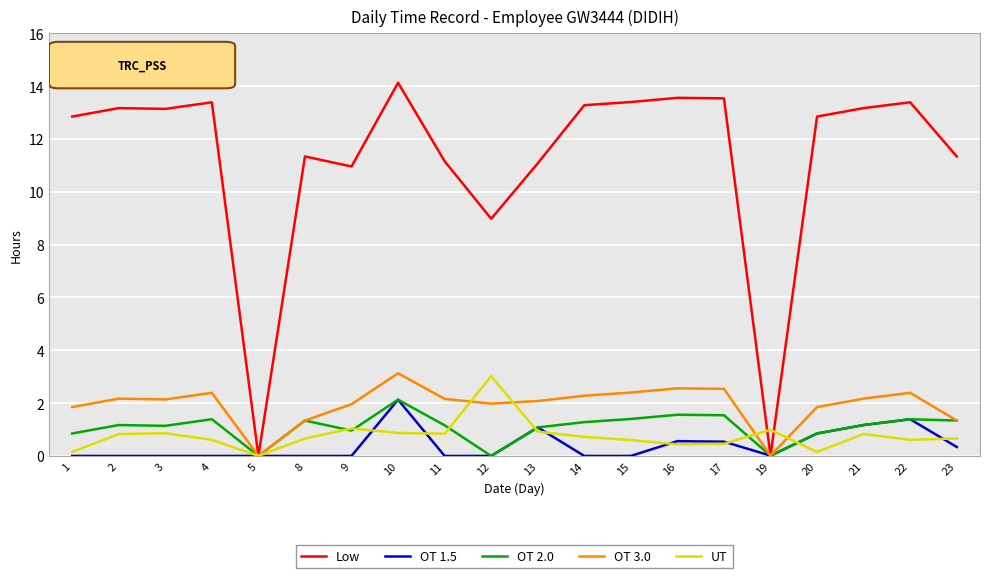

The value of OT 1.5 at 9 is 0.0. True or false?

True